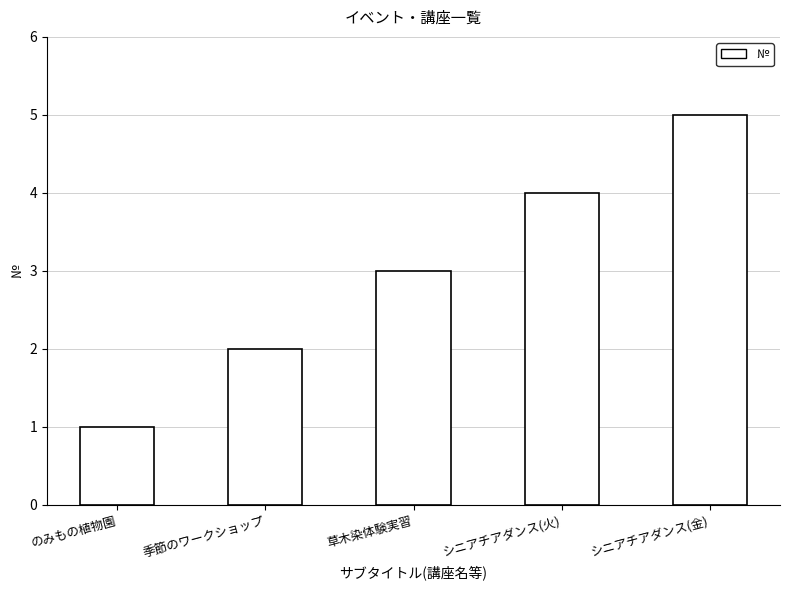

What is the difference between the maximum and minimum values?

4